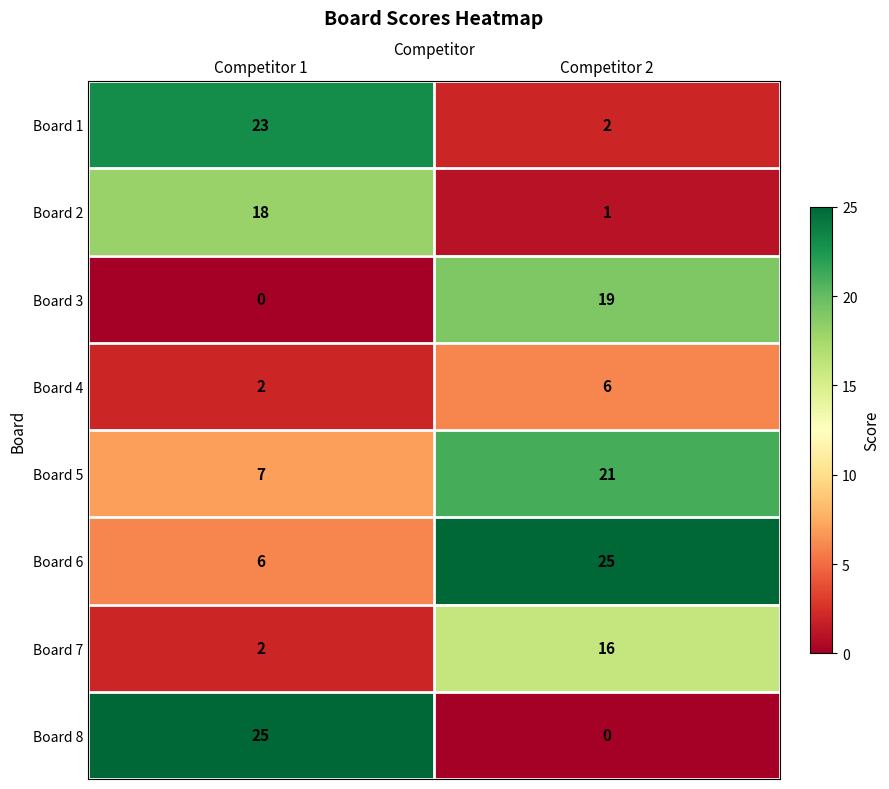

What is the total value across all series at Competitor 1?

83